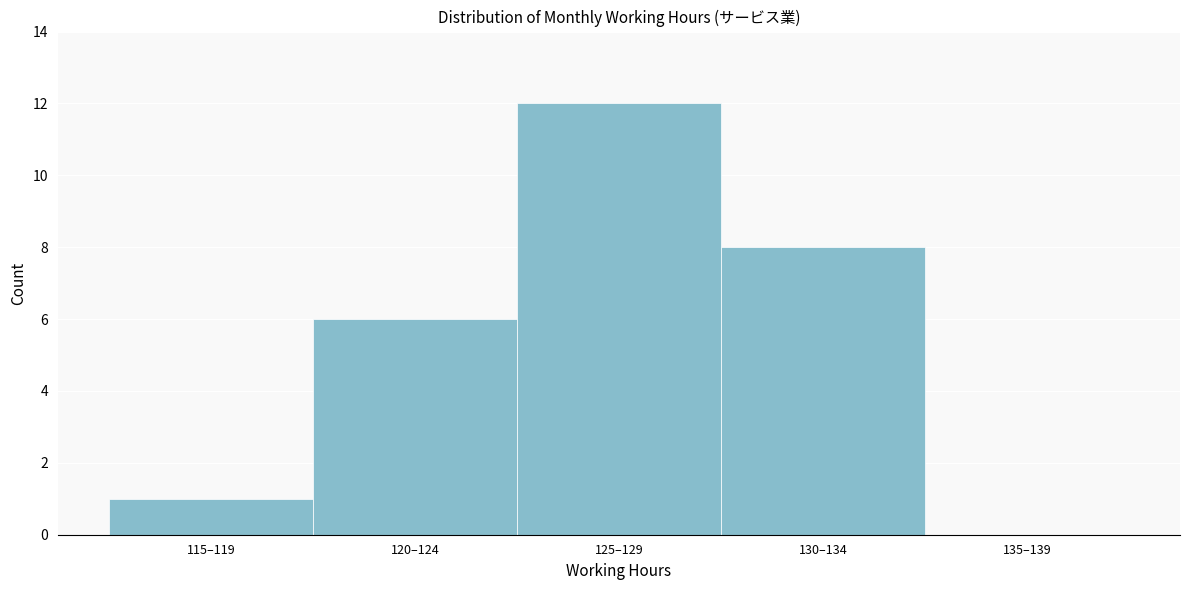

Reading left to right, extract all data points from this chart.

115–119=1	120–124=6	125–129=12	130–134=8	135–139=0